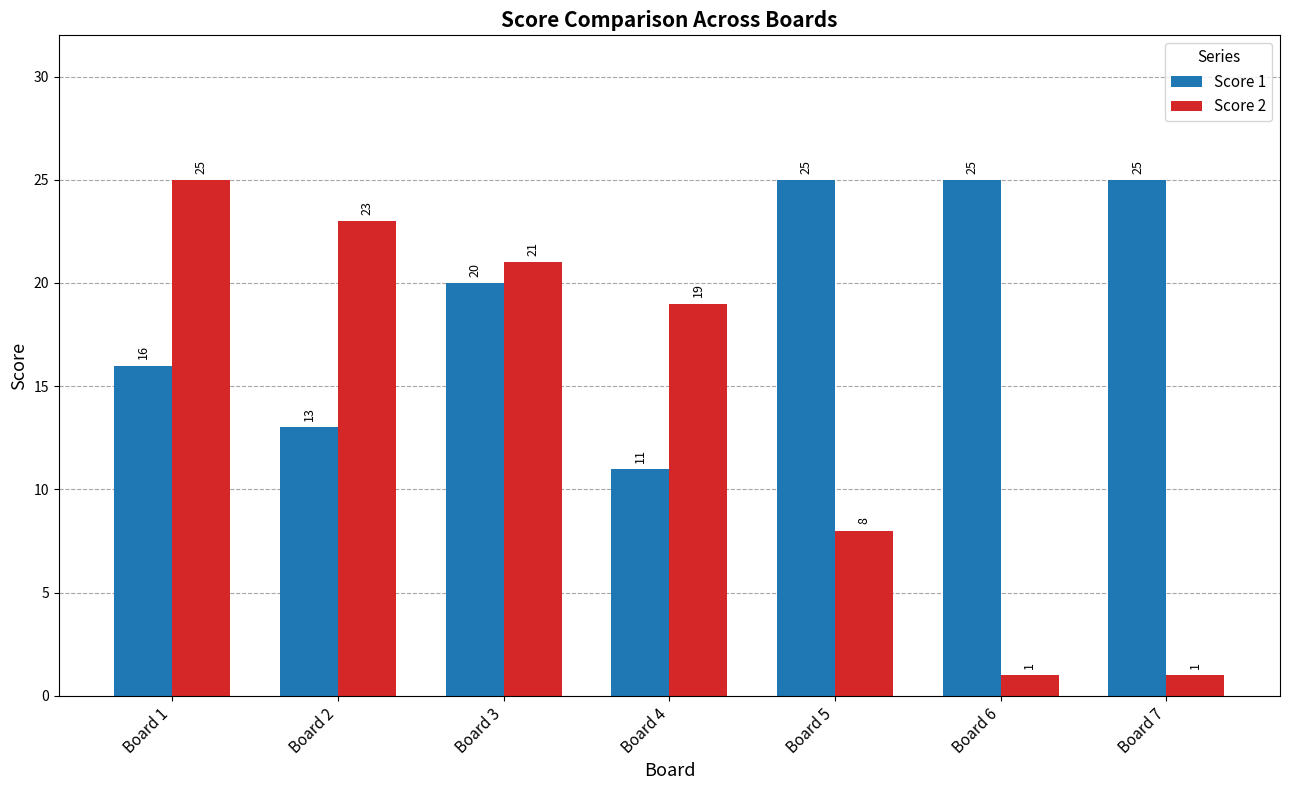

At which label is Score 2 closest to 13?

Board 5